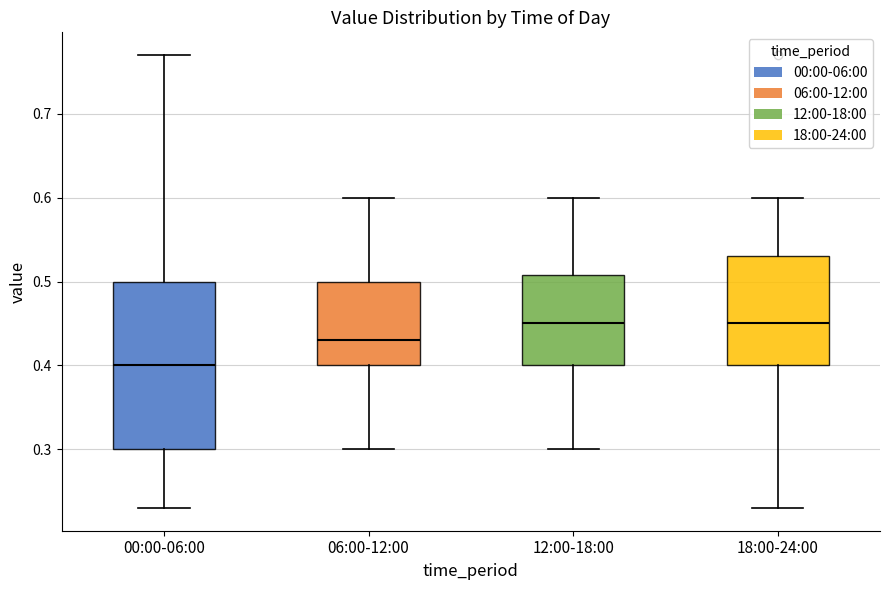

Which box's median line is the lowest?

00:00-06:00